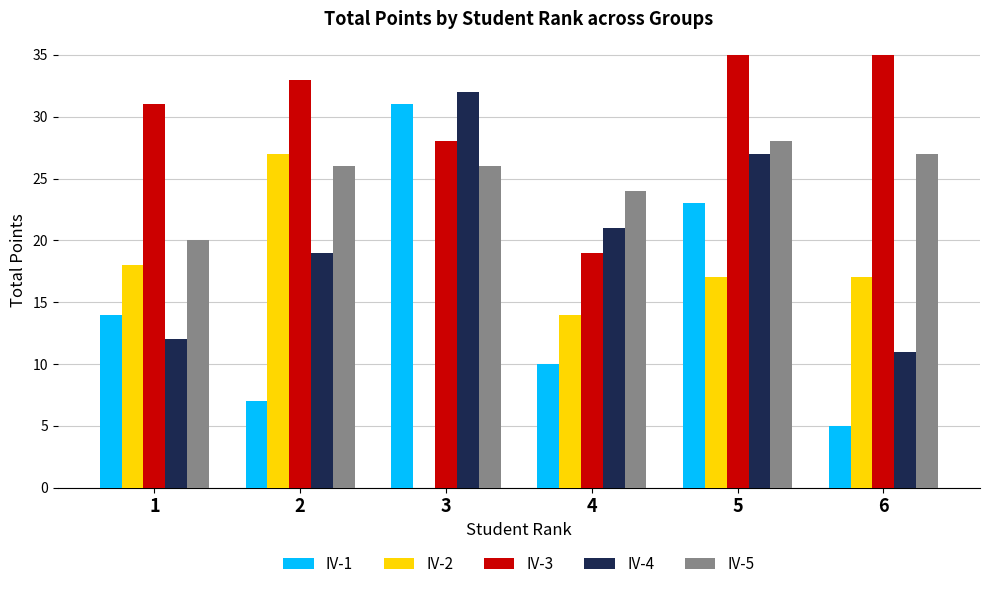

Between 3 and 4, which series saw the biggest shift?

IV-1